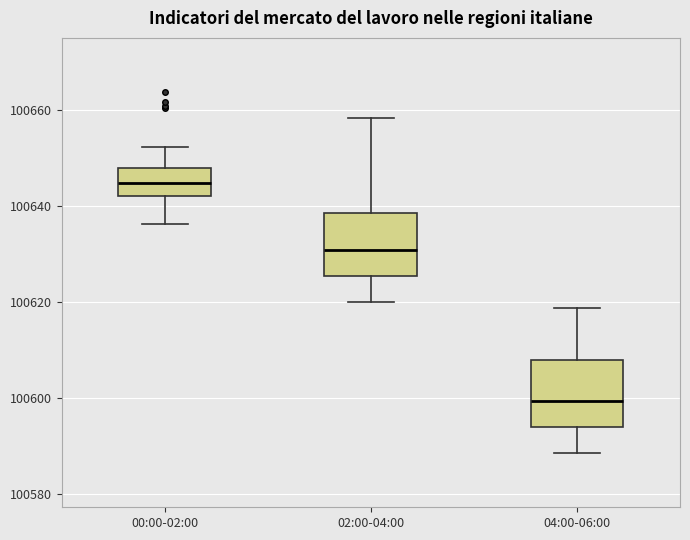

Which box's median line is the lowest?

04:00-06:00